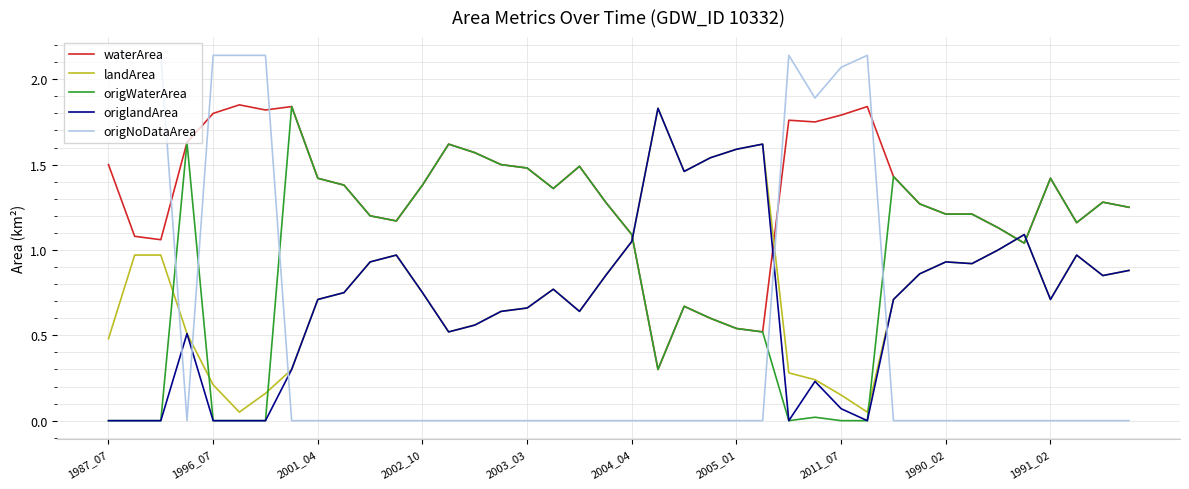

Which series has the largest total across all categories?

waterArea